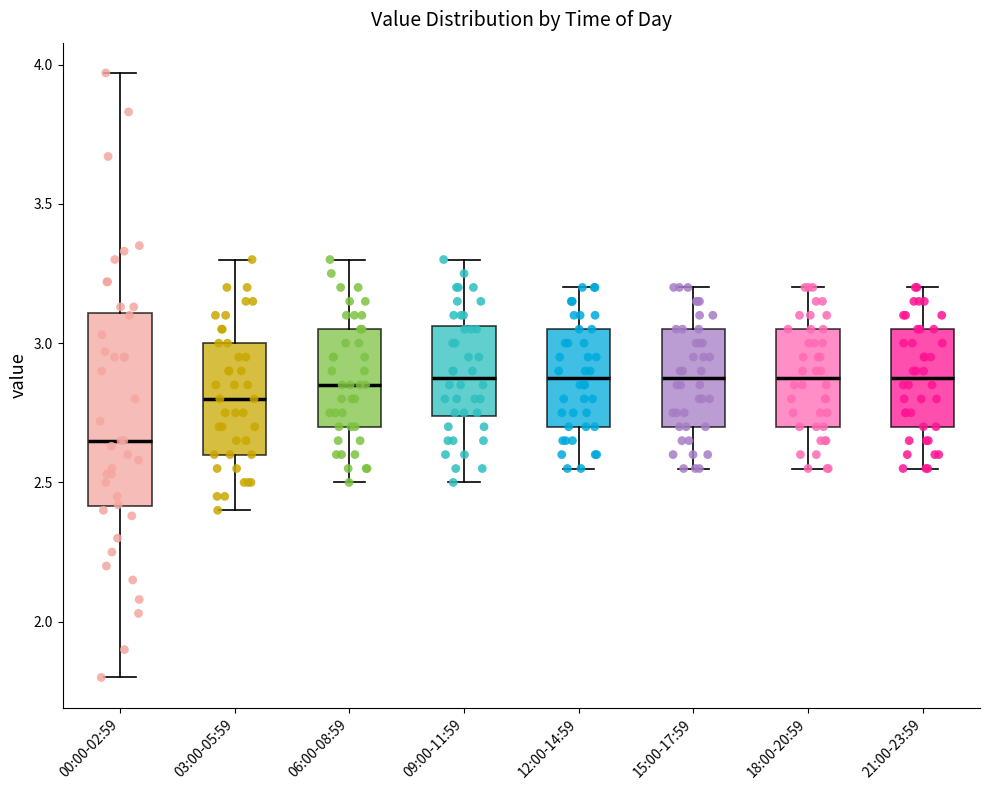

Where is the upper edge of the box for 15:00-17:59 on the y-axis? The values are not printed on the chart, so give them approximately, as read against the axis.

3.05